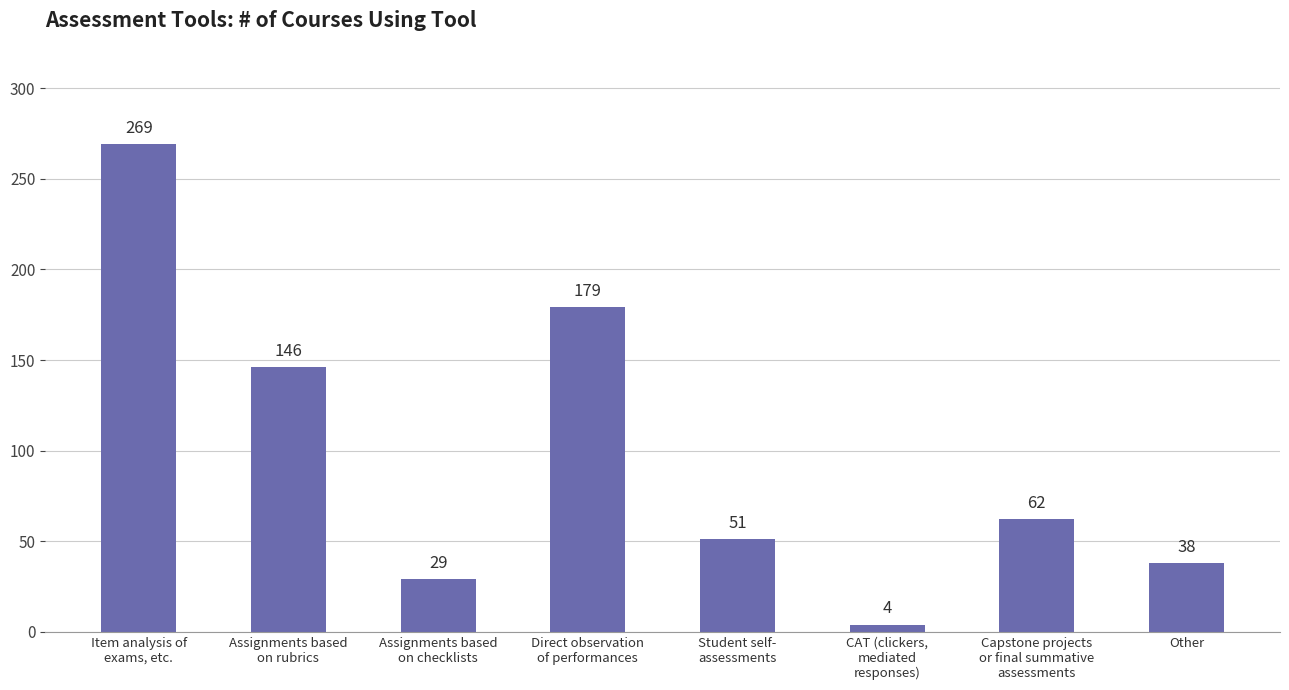

What is the ratio of the value at Assignments based
on rubrics to the value at Direct observation
of performances?

0.8